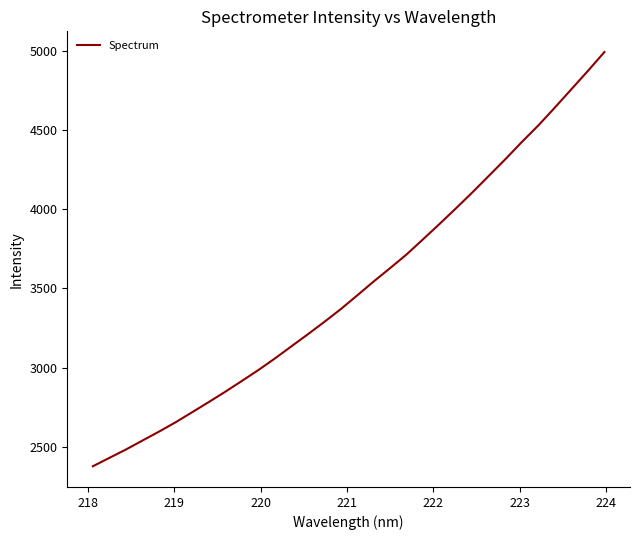

What is the difference between the maximum and minimum values?

2619.8